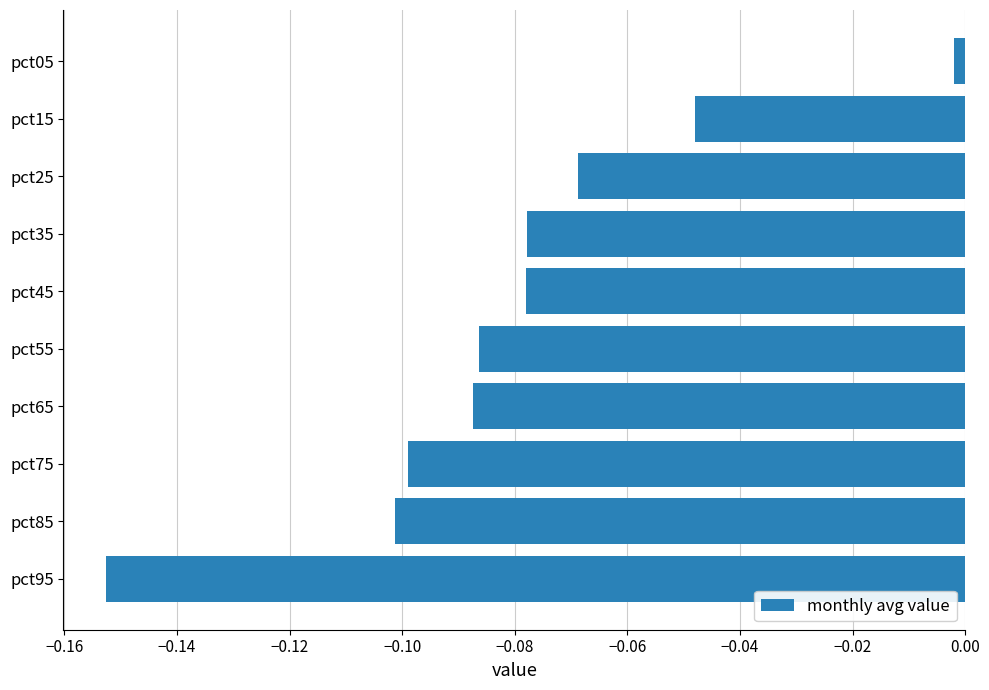

At which label is the value closest to 0?

pct05